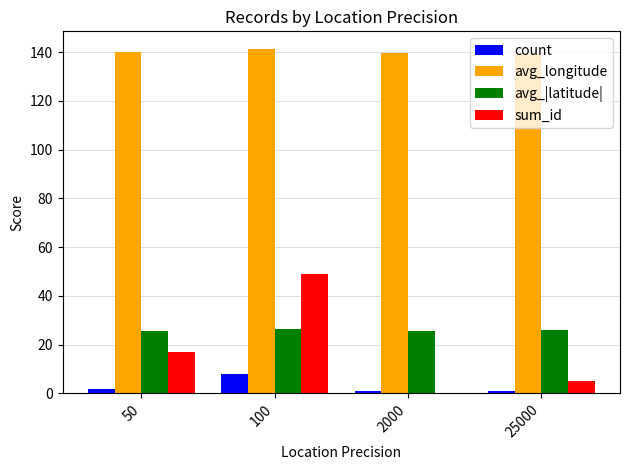

The value of avg_longitude at 2000 is 139.7. True or false?

True